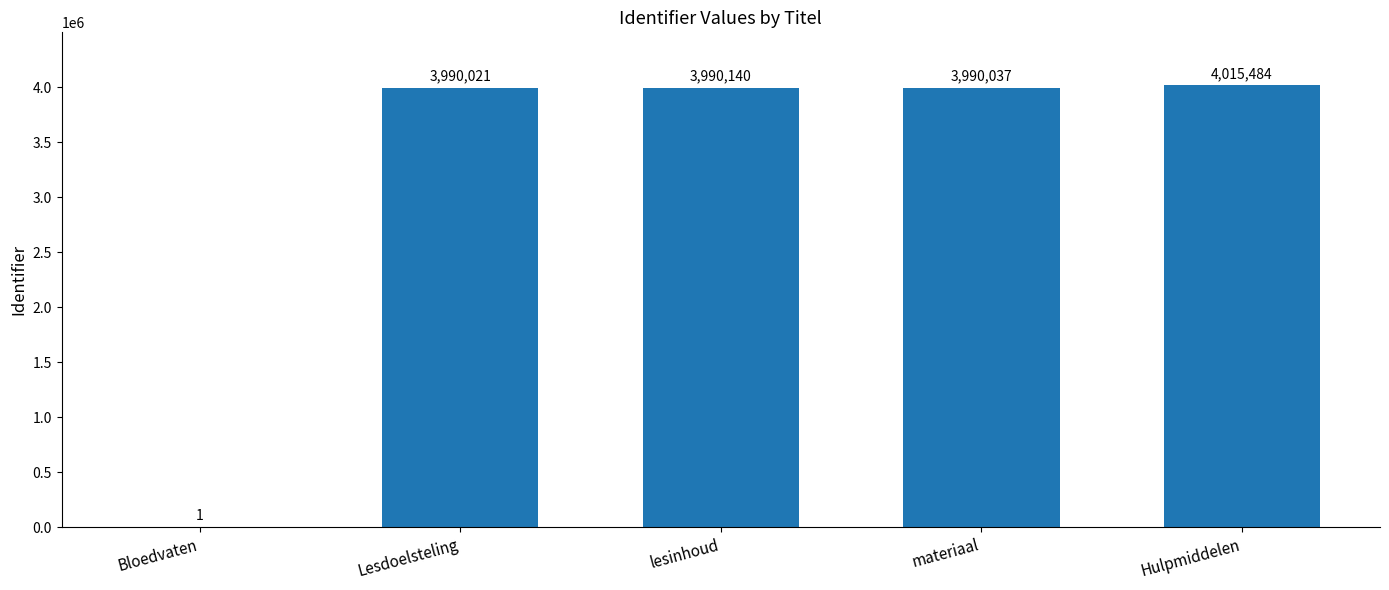

What is the sum of the values at Bloedvaten and Lesdoelsteling?

3990022